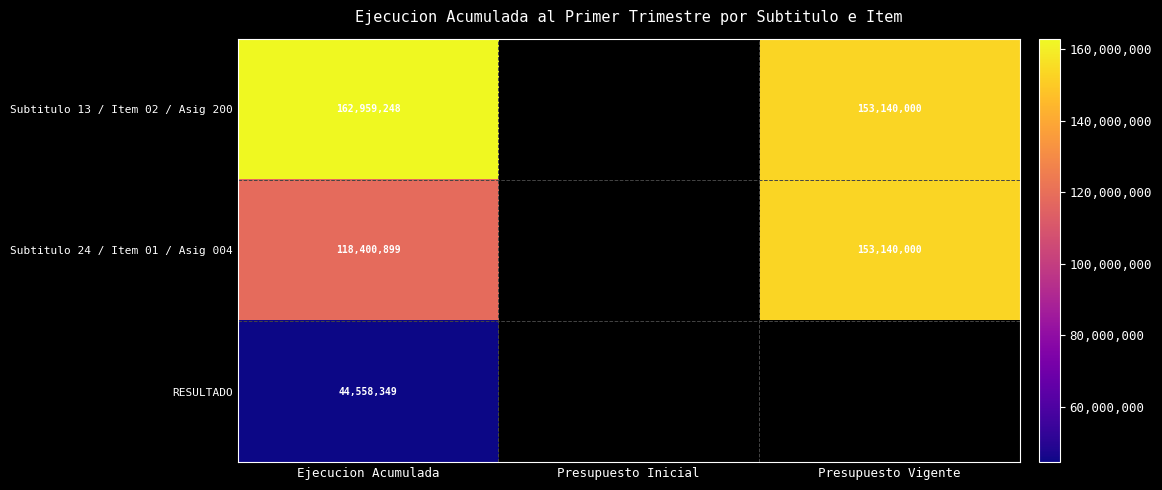

What is the total value across all series at Ejecucion Acumulada?

325918496